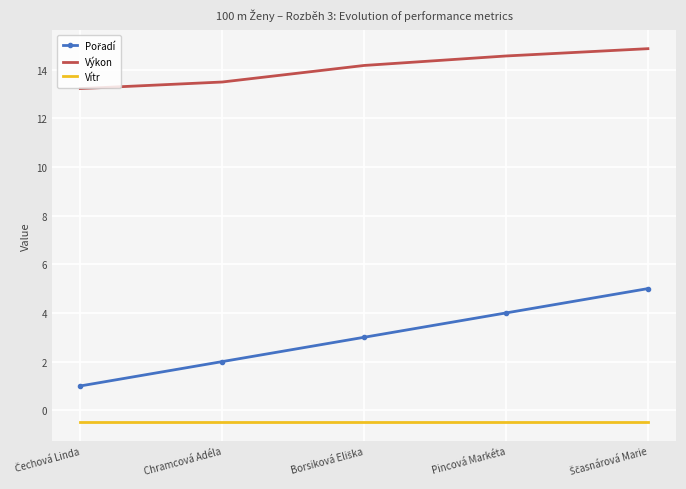

True or false: Vítr and Výkon intersect in this chart.

False